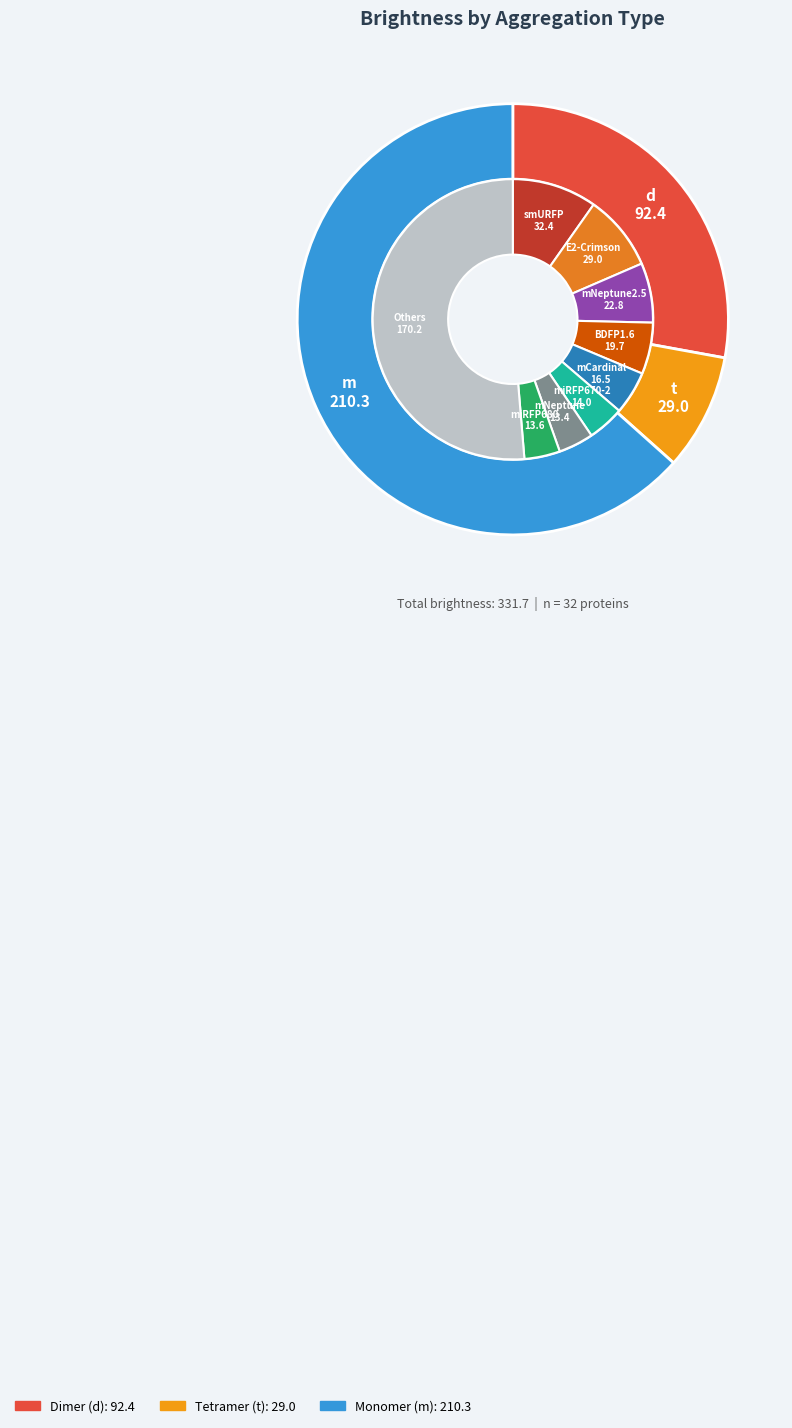

Is there any slice that represents more than half of the pie?

No